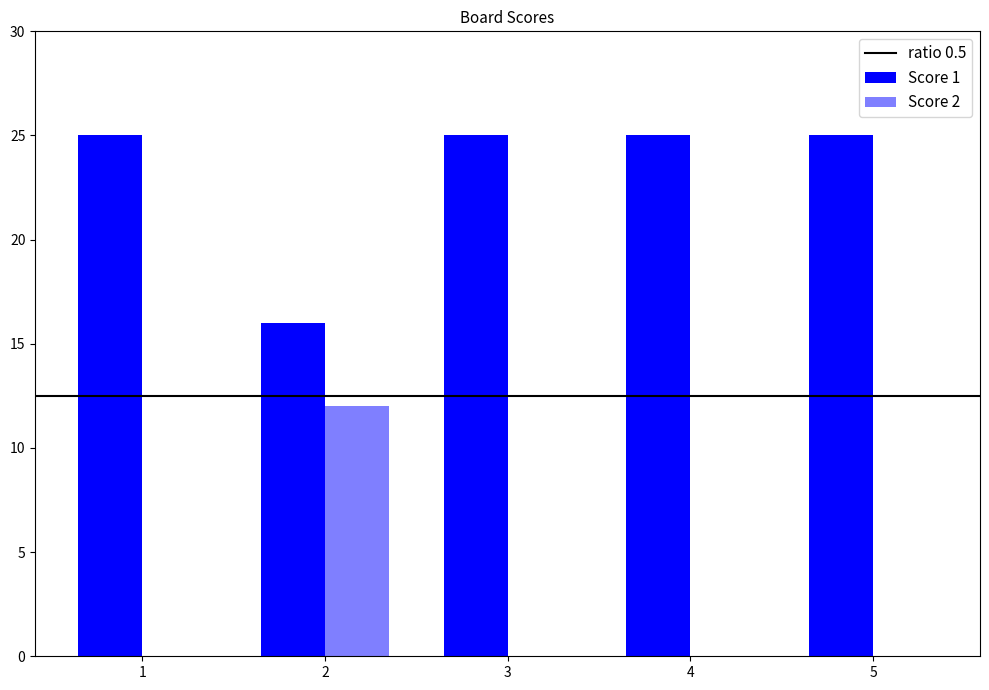

Does the chart contain stacked bars?

No